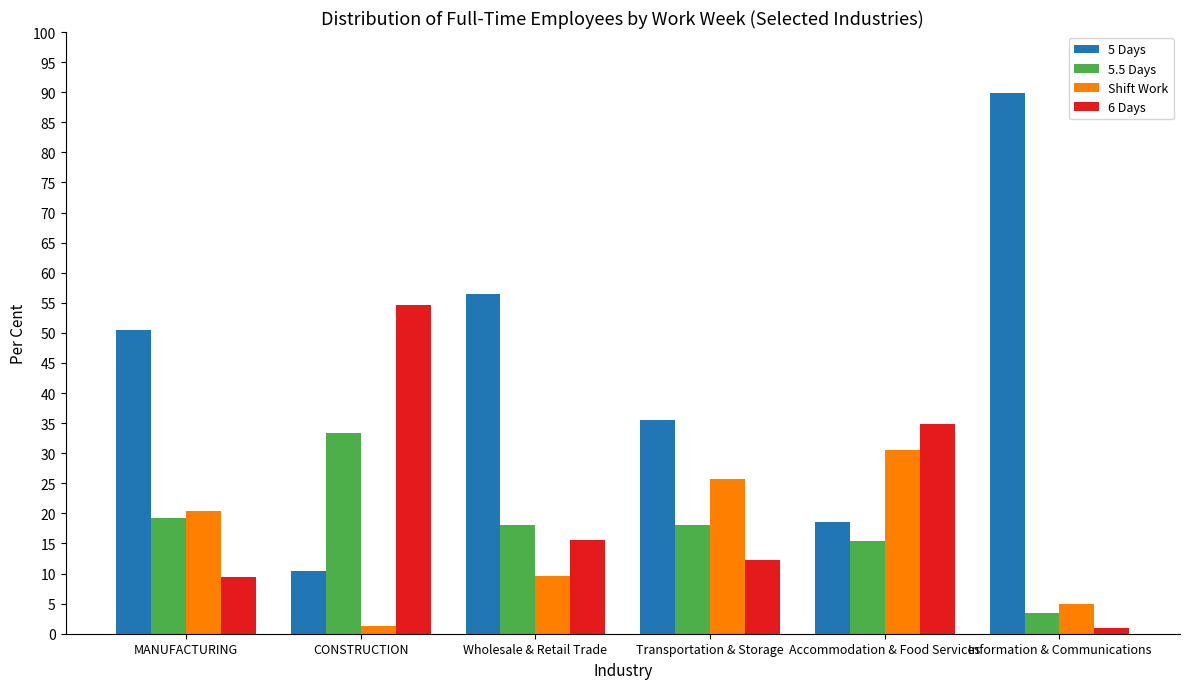

Rank the series at CONSTRUCTION from highest to lowest value.

6 Days, 5.5 Days, 5 Days, Shift Work